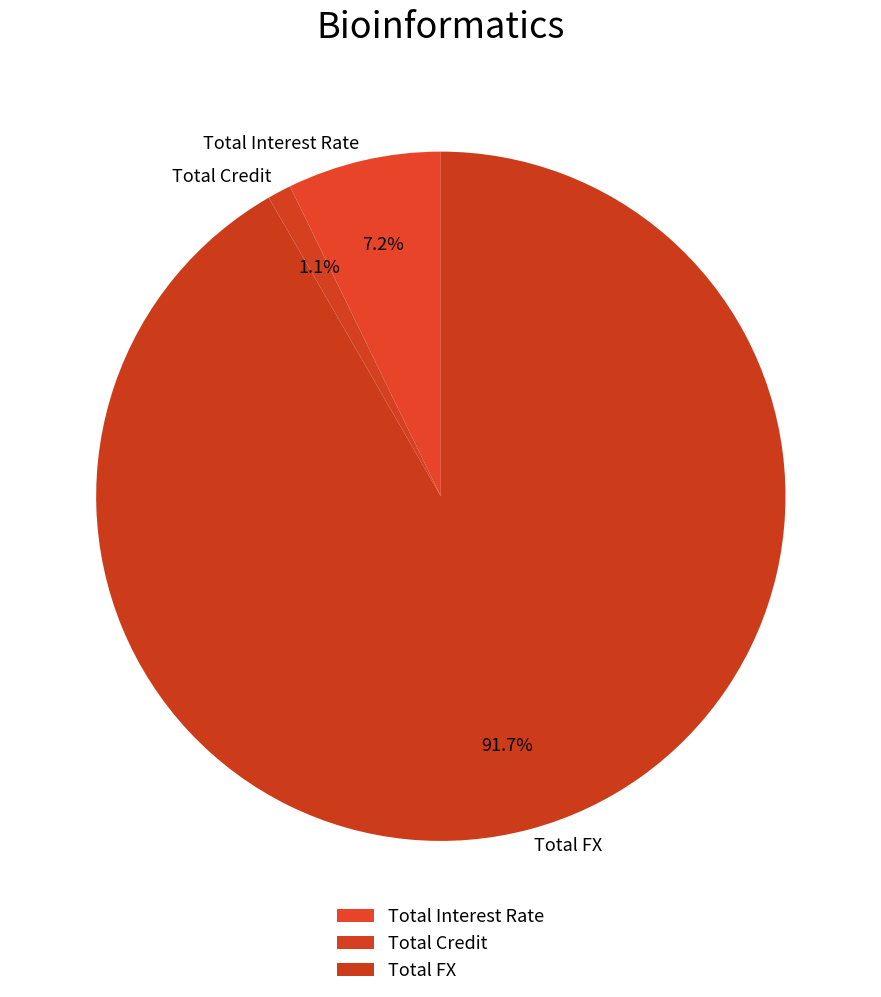

Approximately how many times larger is the value at Total Interest Rate compared to Total Credit?

6.5